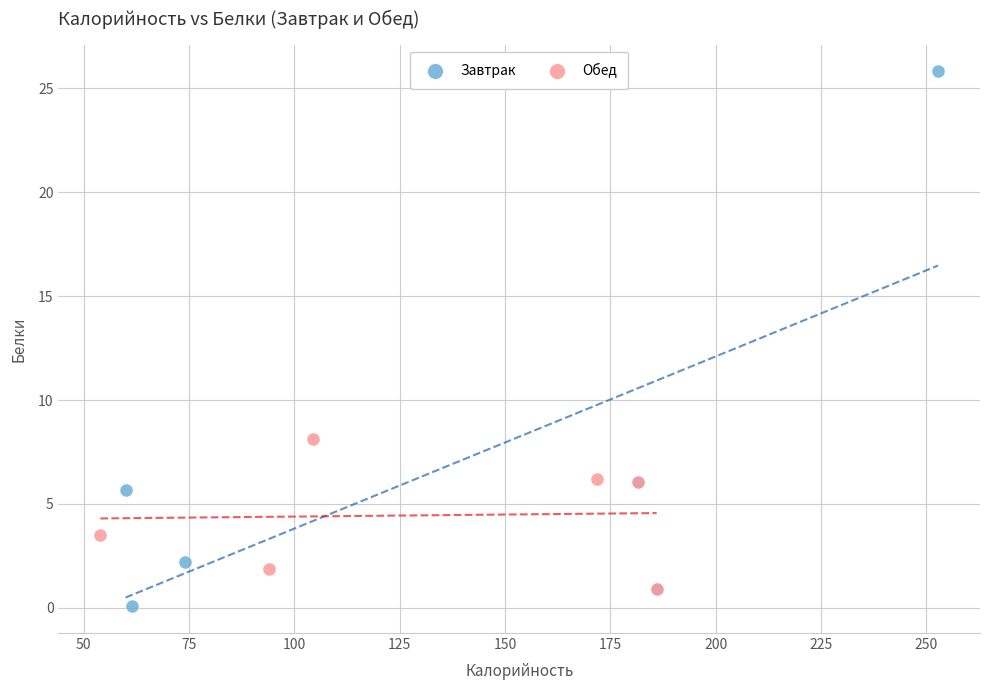

Which series reaches the maximum Y coordinate?

Завтрак